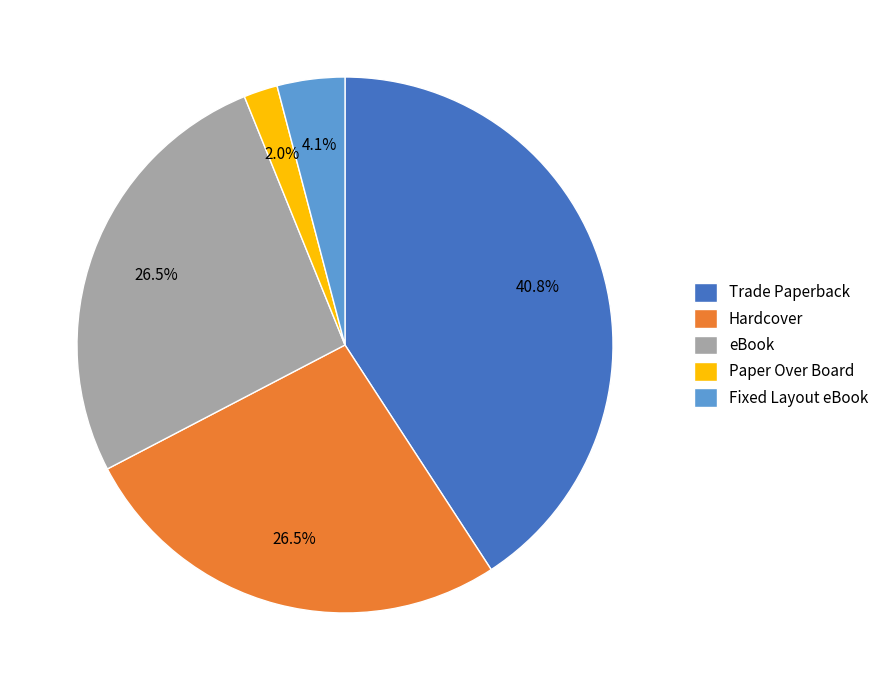

The Fixed Layout eBook slice represents 4% of the pie. True or false?

True